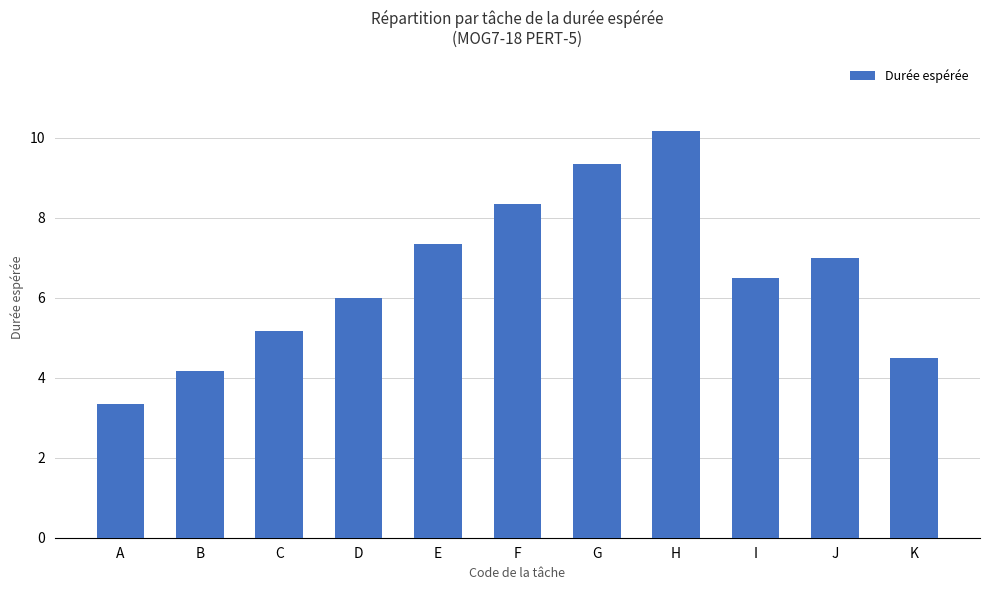

Reading left to right, list all the values displayed in this chart.

3.3	4.2	5.2	6.0	7.3	8.3	9.3	10.2	6.5	7.0	4.5